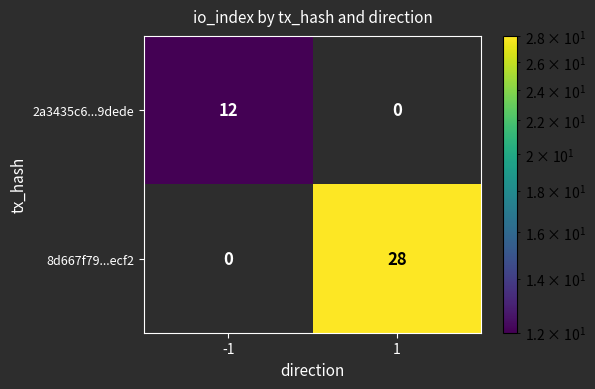

True or false: 8d667f79...ecf2 has a value of 41 at 1.

False